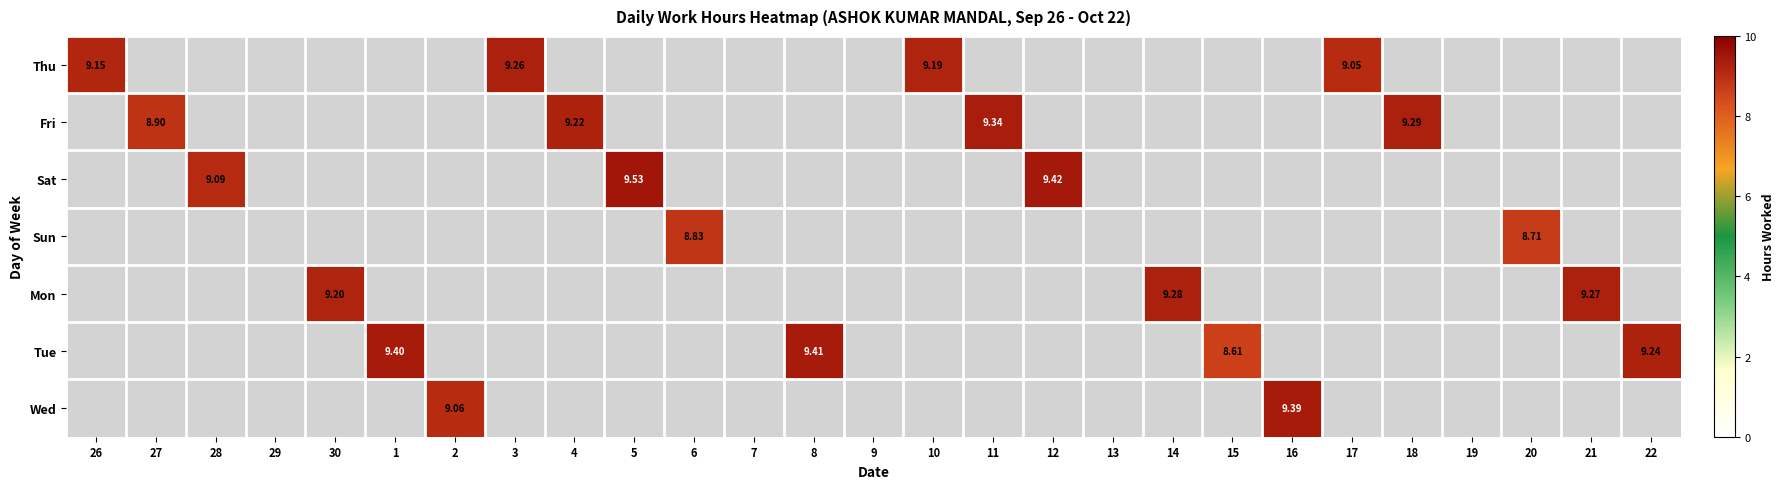

How many positive values does the Sat series have?

3